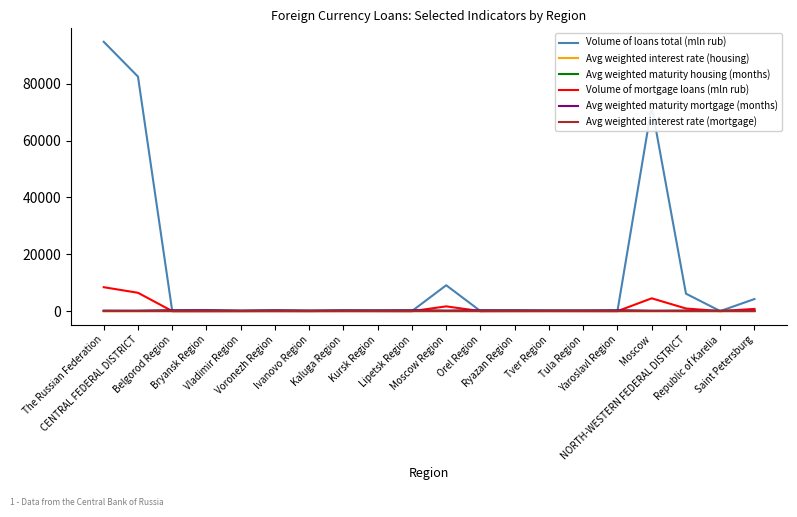

Where does the Avg weighted interest rate (housing) series first go above 10?

CENTRAL FEDERAL DISTRICT